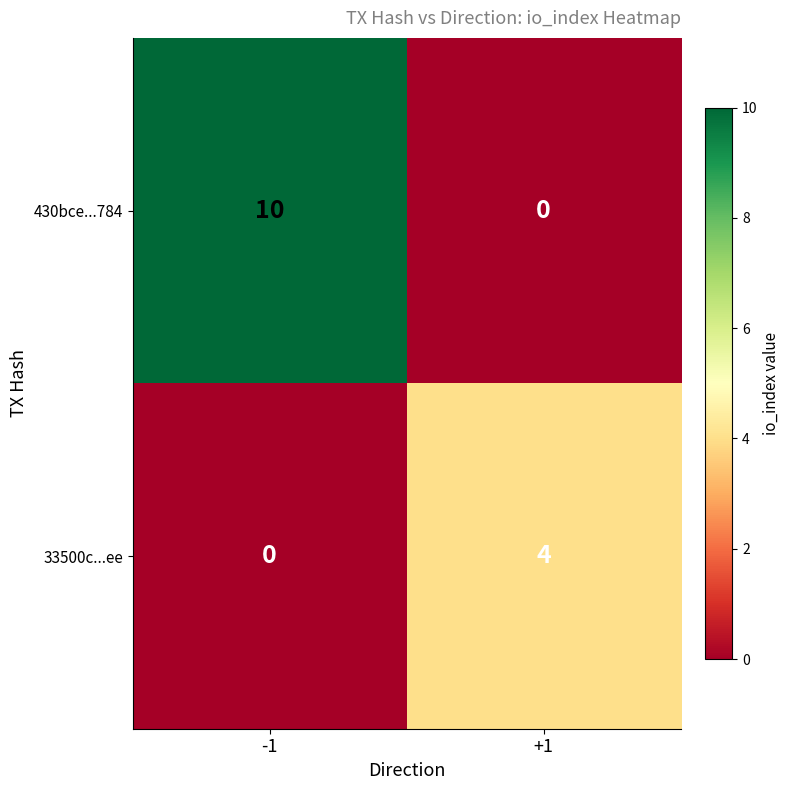

At which category is the sum across all series the highest?

-1